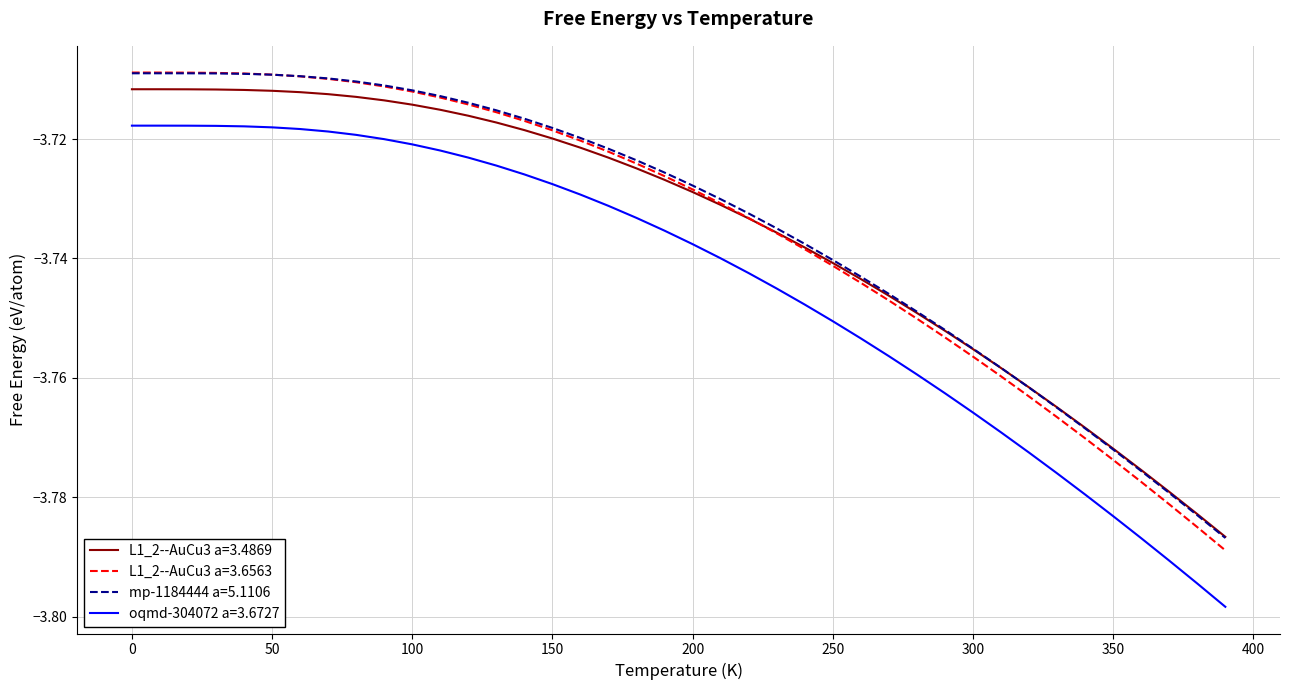

True or false: oqmd-304072 a=3.6727 and L1_2--AuCu3 a=3.6563 cross at least once.

False